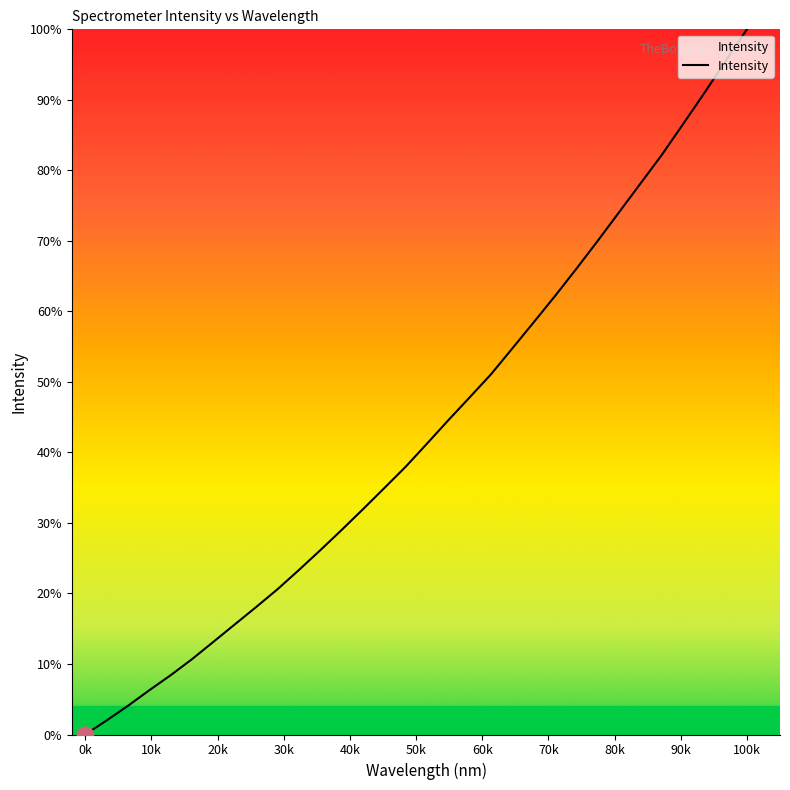

Does the chart display data point markers on the line(s)?

No